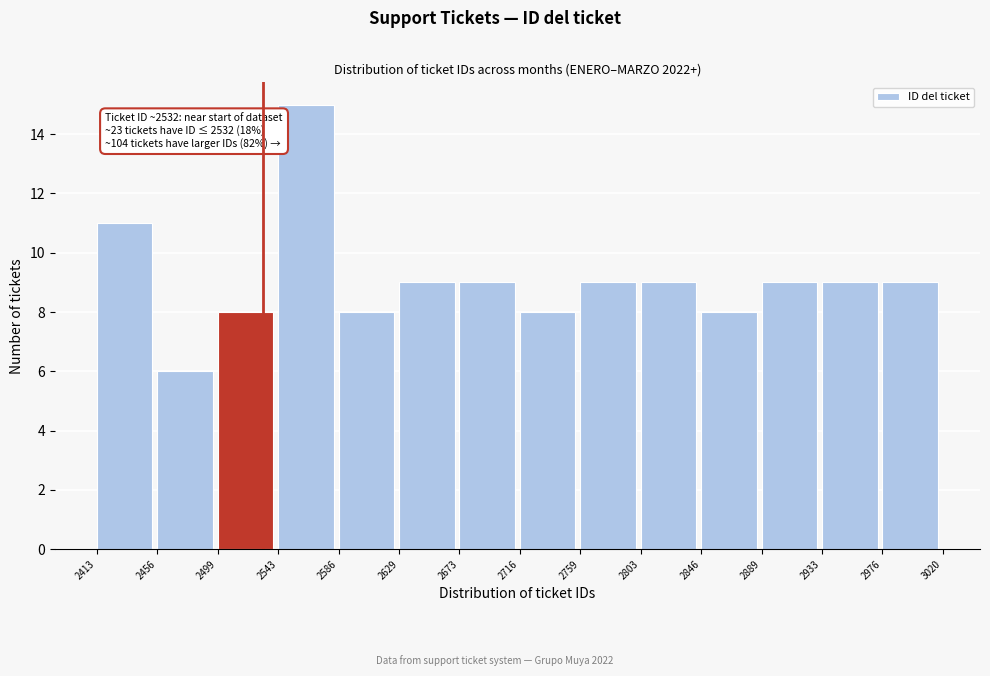

Which range on the x-axis has the tallest bar?

2543 to 2586